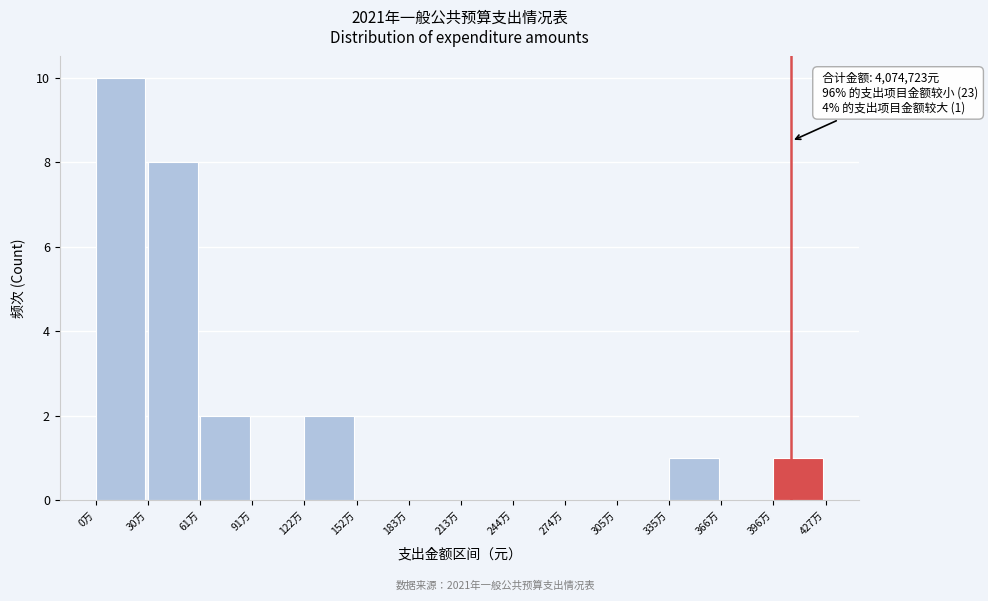

Reading right to left, transcribe all the data shown in this chart.

396万=1	366万=0	335万=1	305万=0	274万=0	244万=0	213万=0	183万=0	152万=0	122万=2	91万=0	61万=2	30万=8	0万=10